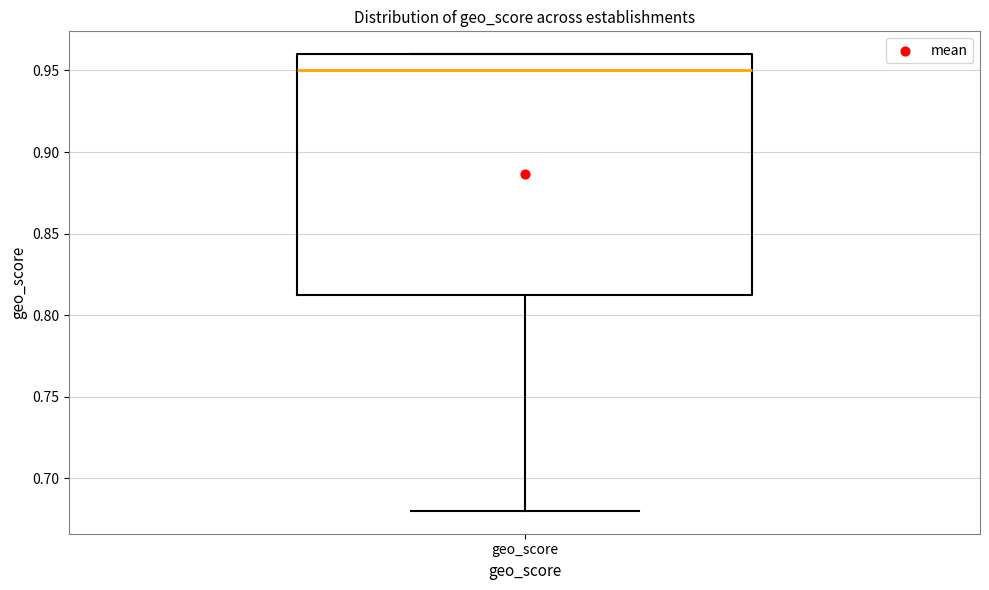

Transcribe this box plot: give where the median line is, the range the box spans, and where the two whiskers end, as read against the y-axis. The values are not printed on the chart, so give them approximately, as read against the axis.

median 0.950, box 0.815 to 0.960, whiskers 0.680 to 0.960